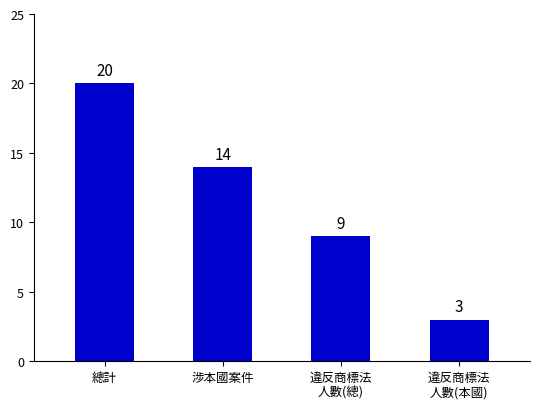

The value at 涉本國案件 is 9. True or false?

False